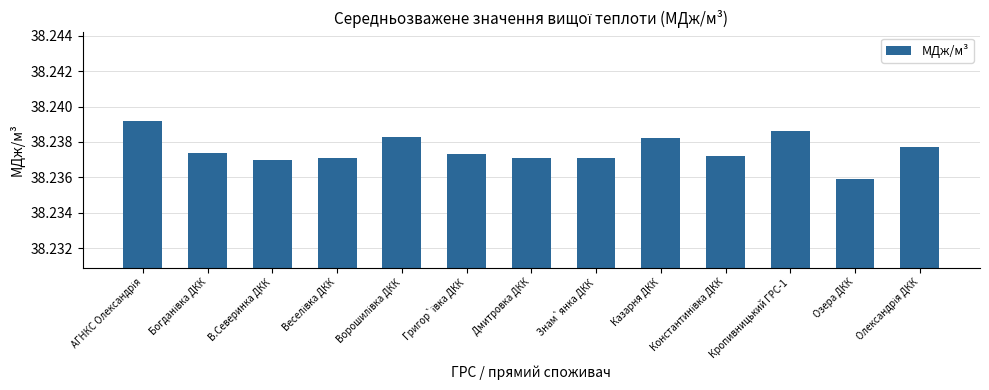

What is the sum of all values?

497.1